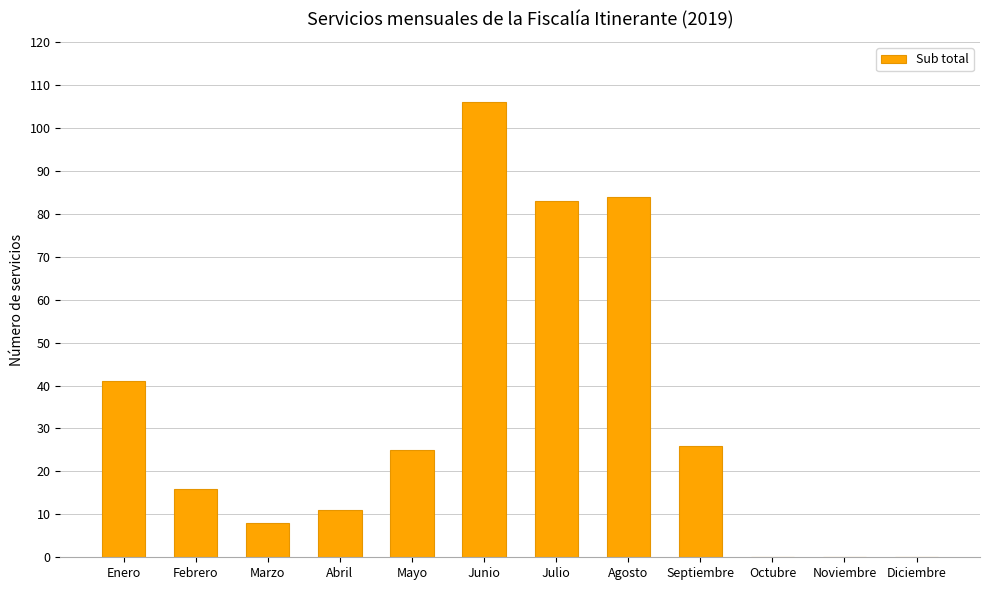

Are the bars horizontal?

No